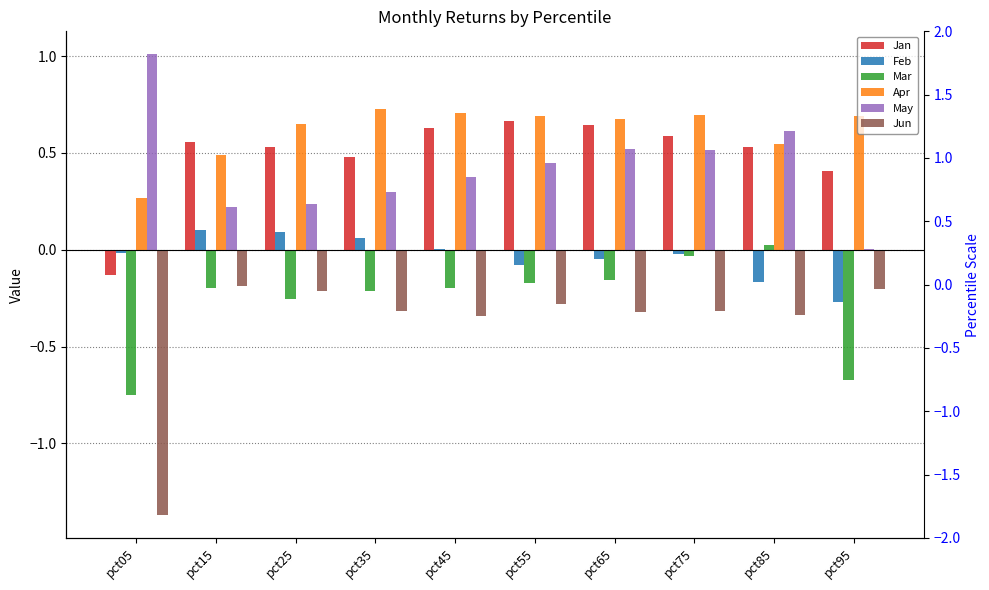

How many bars are there in total?

60